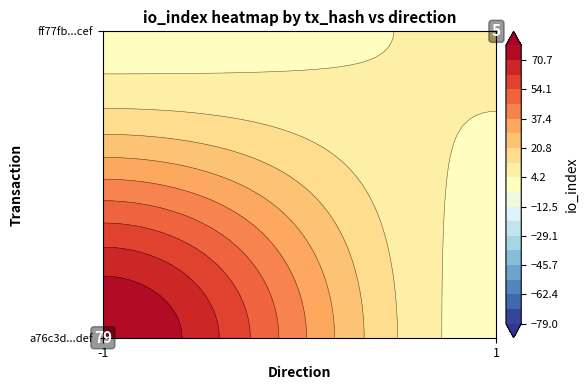

What value does the ff77fb03f6f5f65392041f8656b8d7d3e658cef series have at io_index?

5